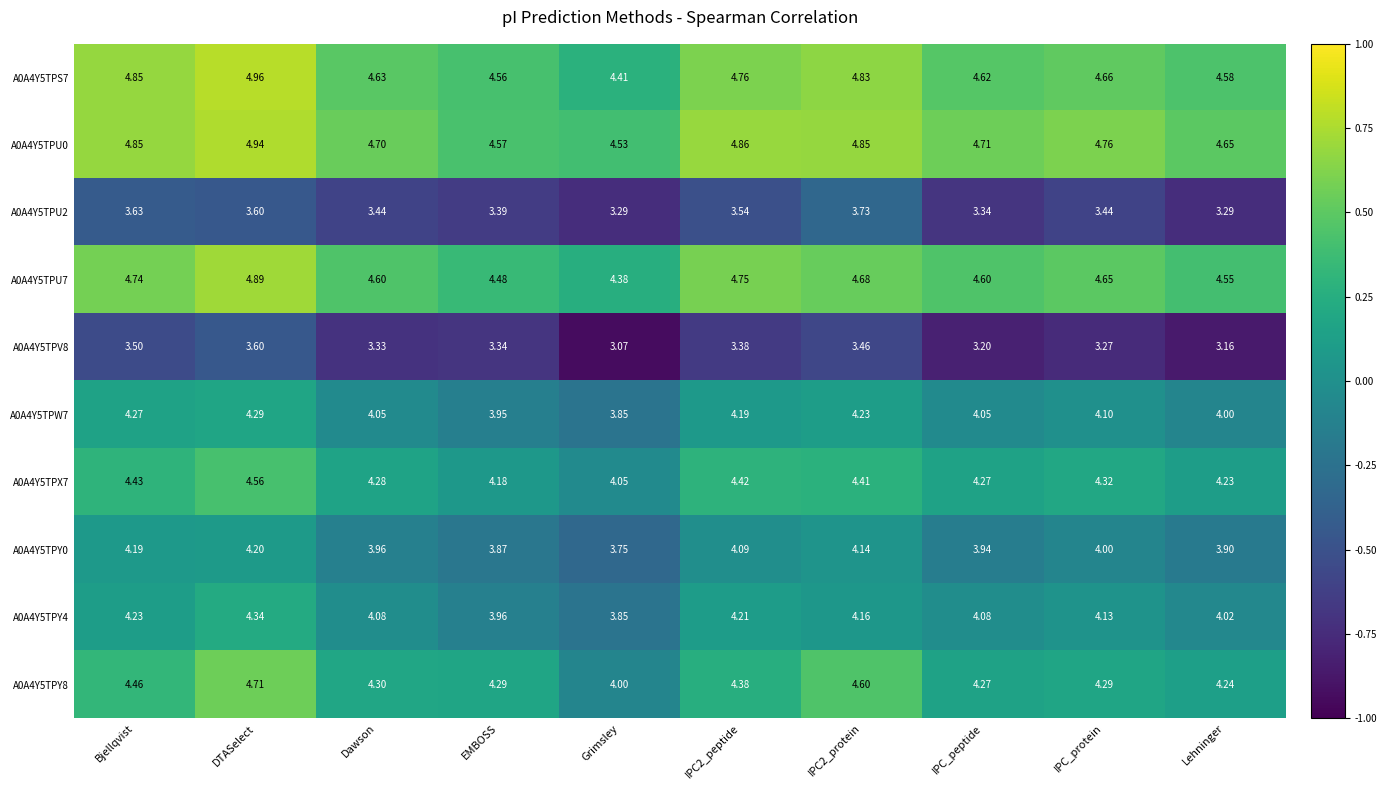

What is the difference between the highest and lowest values at Grimsley?

1.5